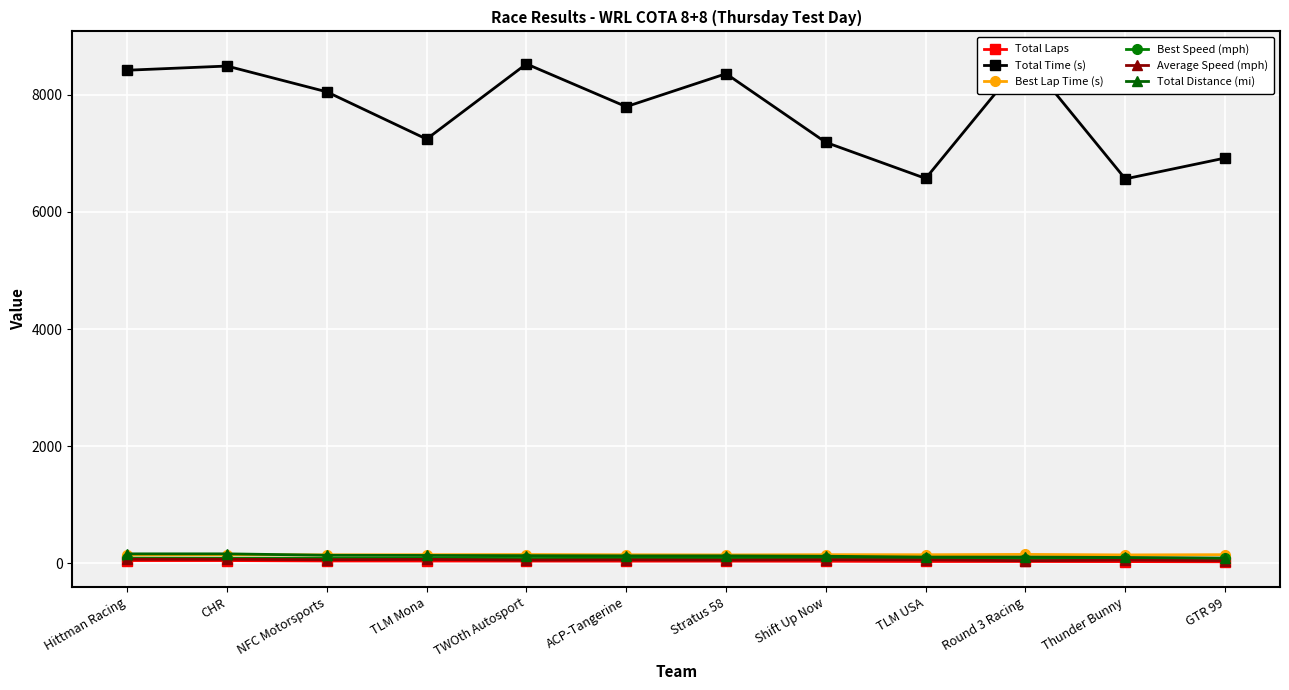

Reading left to right, extract all data points from this chart.

Total Laps: 47.0	47.0	40.0	39.0	38.0	37.0	37.0	35.0	31.0	31.0	29.0	26.0
Total Time (s): 8419.4	8490.9	8050.6	7243.4	8527.2	7797.1	8360.0	7187.8	6571.5	8651.3	6564.0	6920.1
Best Lap Time (s): 141.7	144.0	143.9	146.6	149.5	145.6	142.9	147.1	146.2	151.8	143.1	147.2
Best Speed (mph): 87.2	85.7	85.8	84.3	82.6	84.9	86.4	83.9	84.5	81.4	86.3	83.9
Average Speed (mph): 68.9	68.4	61.4	66.5	55.0	58.6	54.7	60.1	58.3	44.3	54.6	46.4
Total Distance (mi): 161.2	161.2	137.2	133.8	130.4	126.9	126.9	120.1	106.4	106.4	99.5	89.2